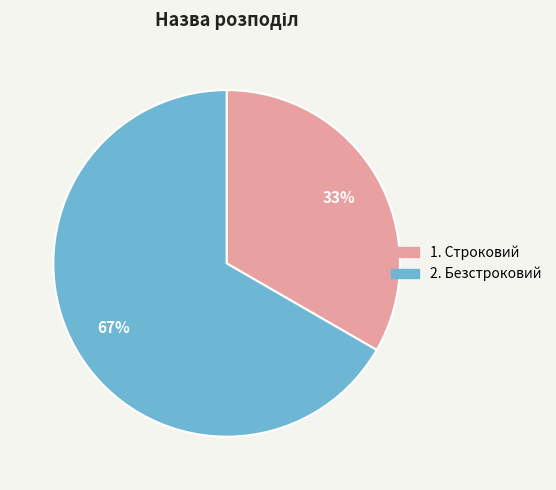

To the nearest percent, what is the average slice percentage?

50%